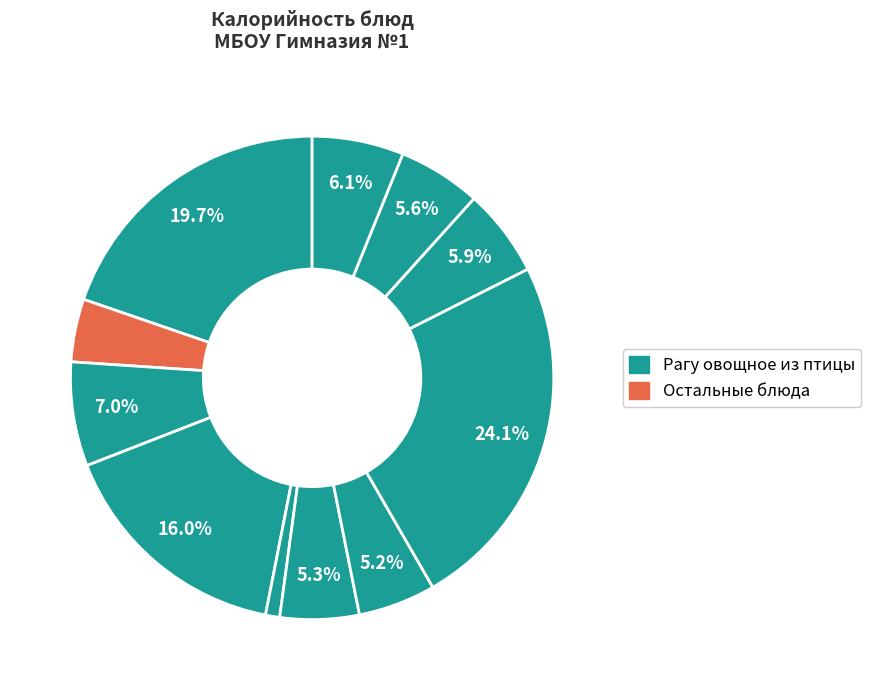

Count the number of slices in the pie.

11